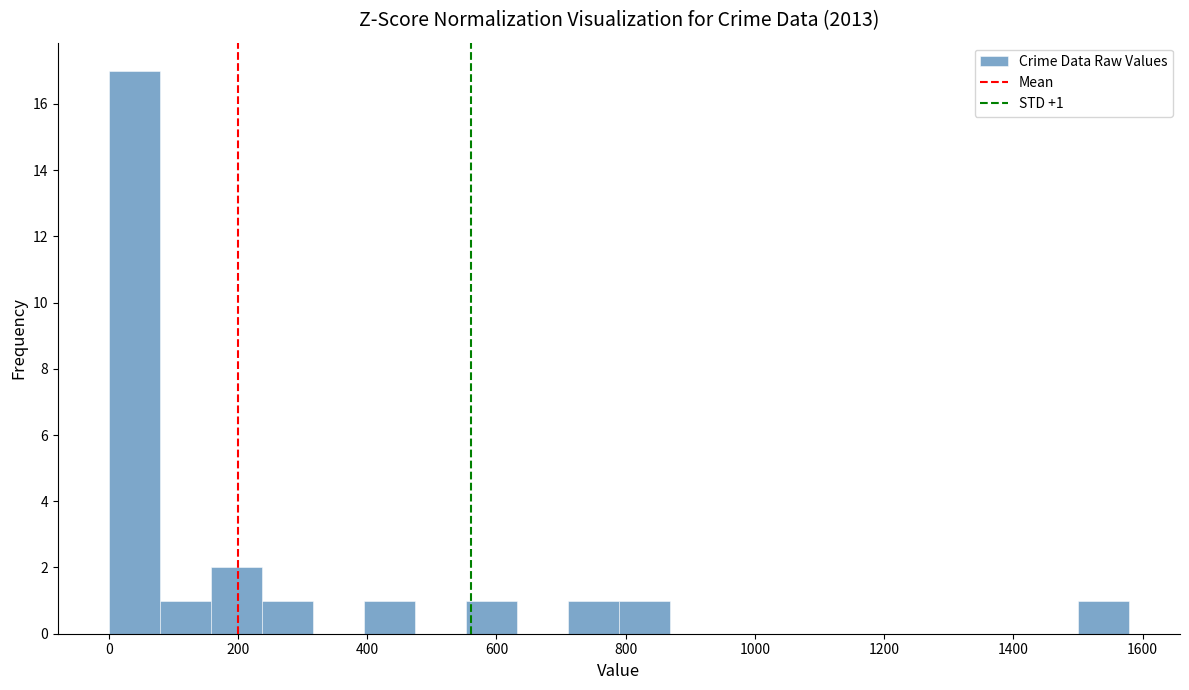

Around what value on the x-axis is the tallest bar? Give the approximate position of its centre, as read against the axis.

40